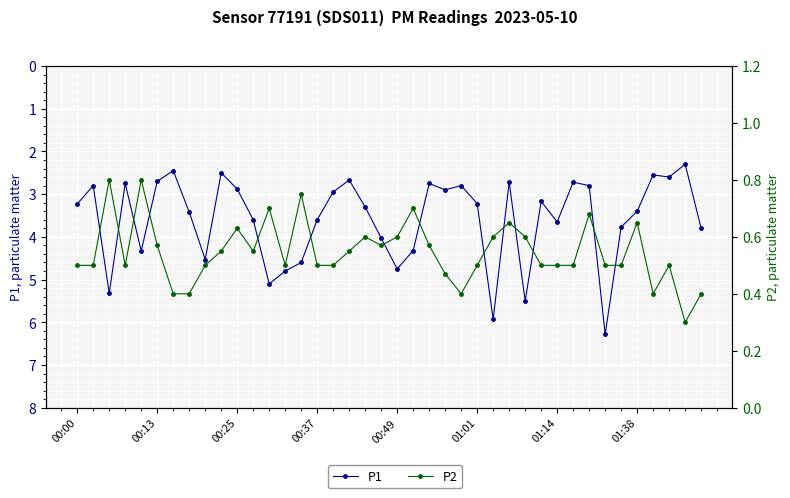

Which series has the widest spread of values?

P1